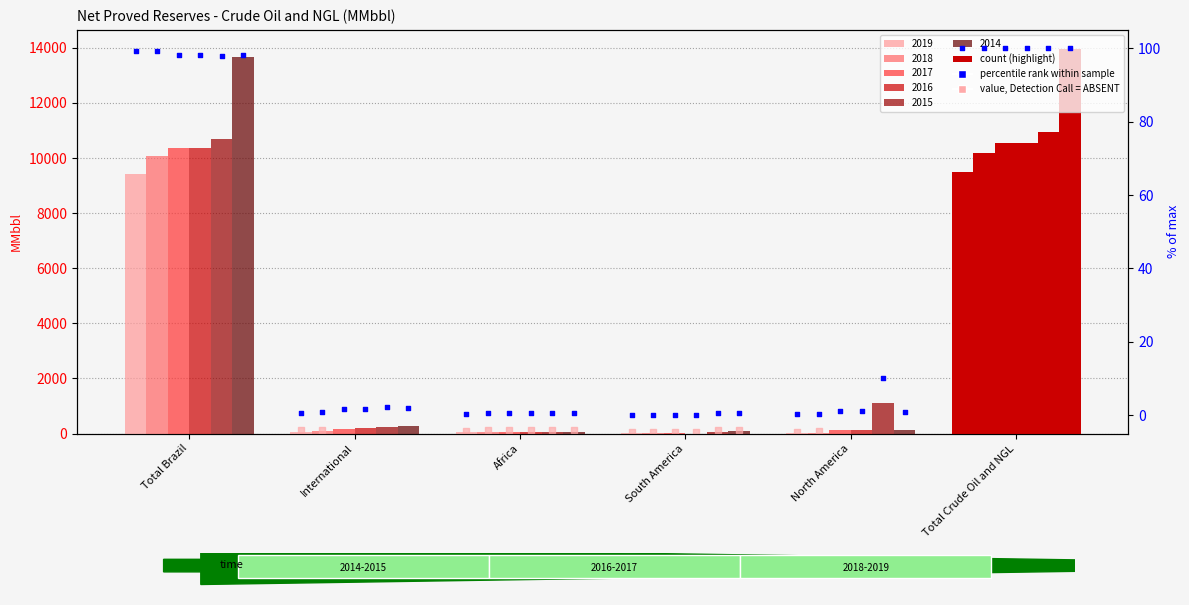

At which category is the sum across all series the highest?

Total Crude Oil and NGL